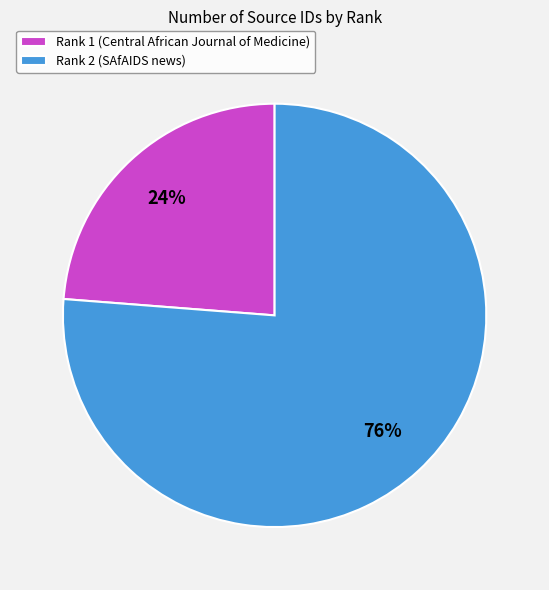

Which category has the smallest portion of the pie?

Rank 1 (Central African Journal of Medicine)